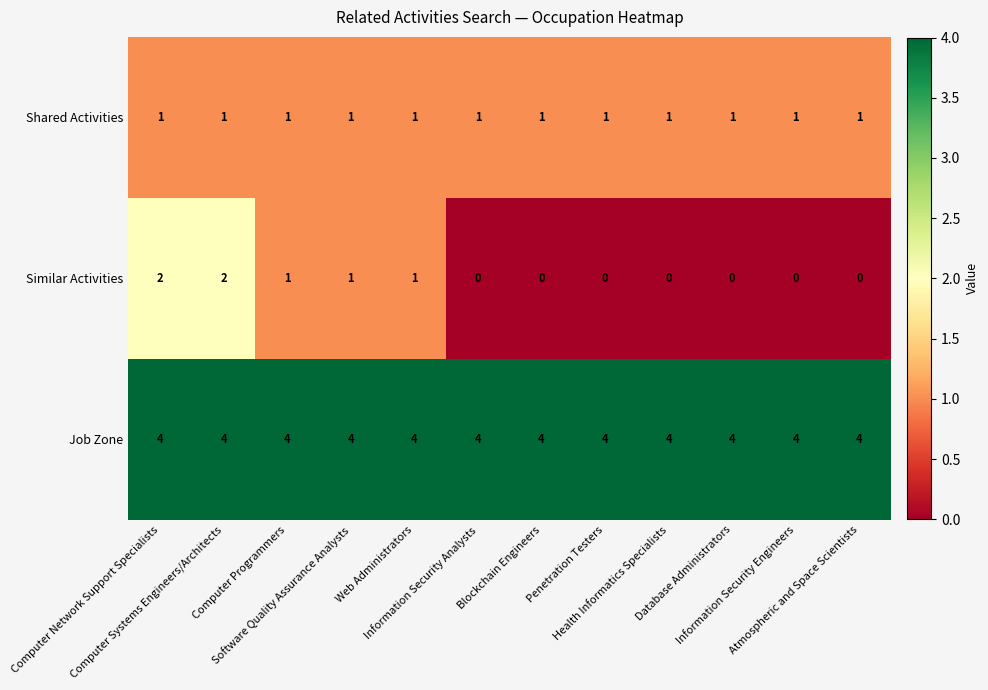

Which series has the largest range (max minus min)?

Similar Activities